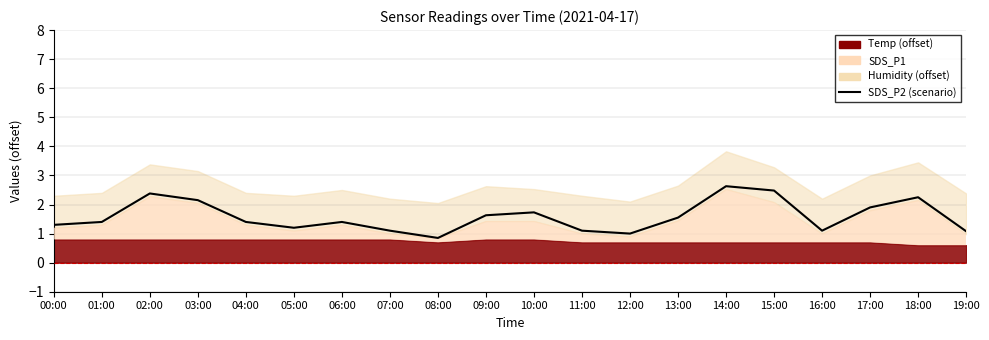

What is the difference between the maximum and minimum values?

1.8